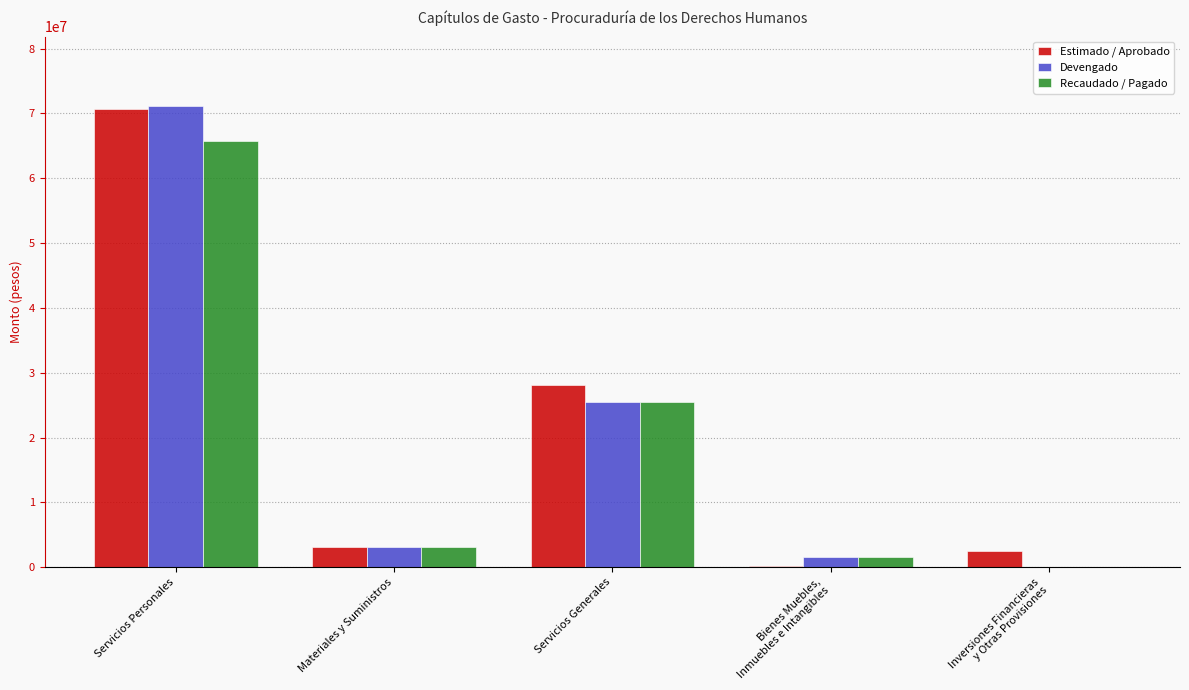

What is the sum of all Devengado values?

101352527.6